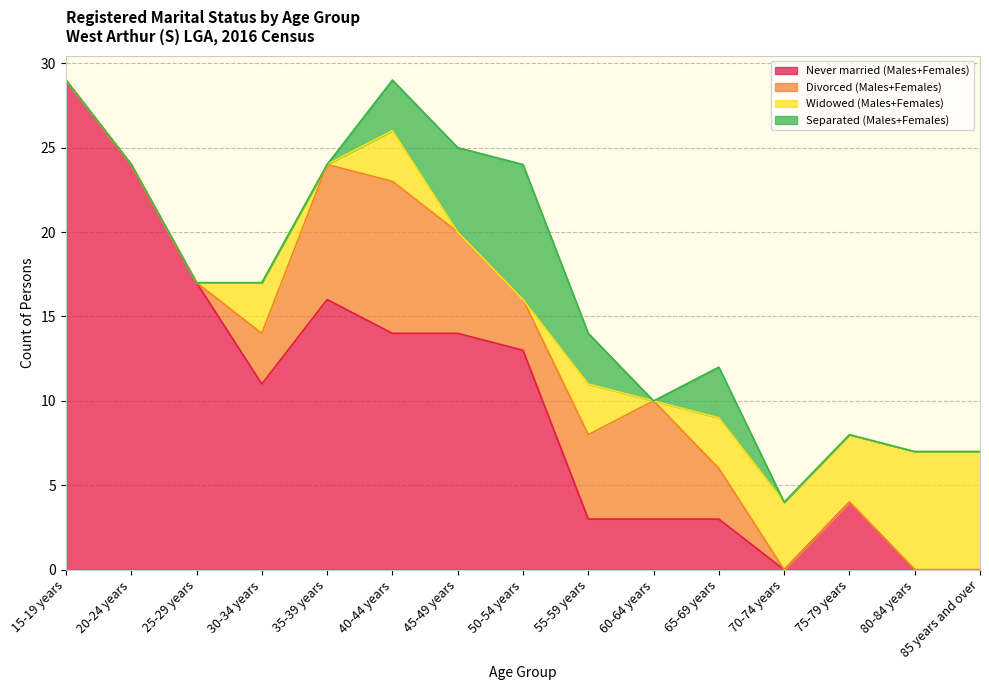

Which series has the largest total across all categories?

Never married (Males+Females)